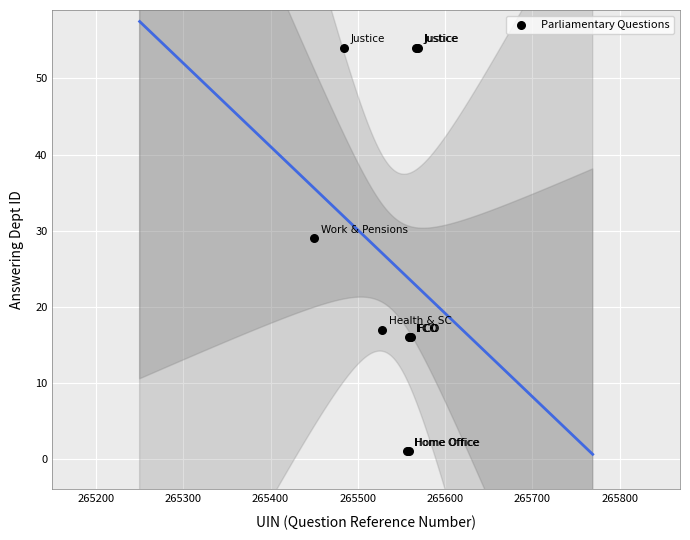

What Y value in the scatter plot is closest to 27?

29